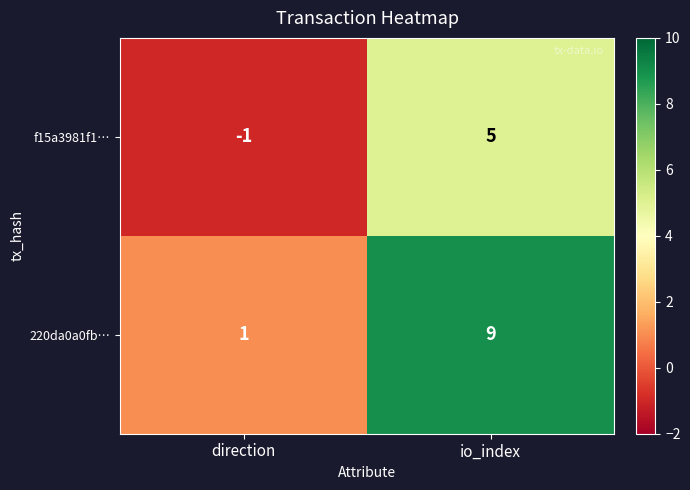

Which series has the largest total across all categories?

220da0a0fb…